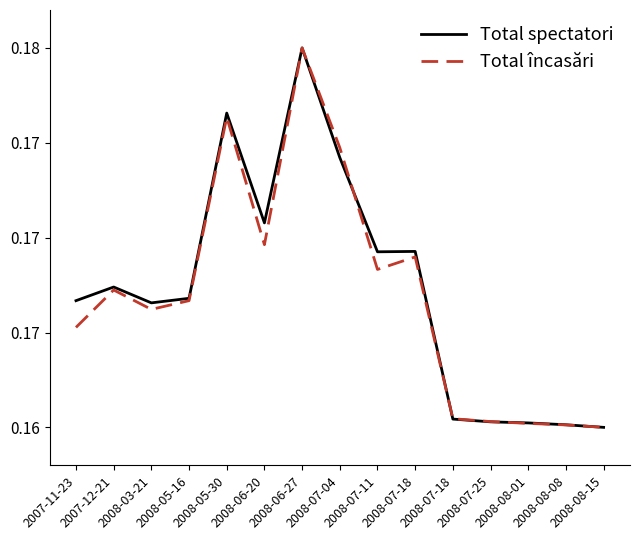

True or false: Total spectatori has more than 2 points higher than both neighbors.

True